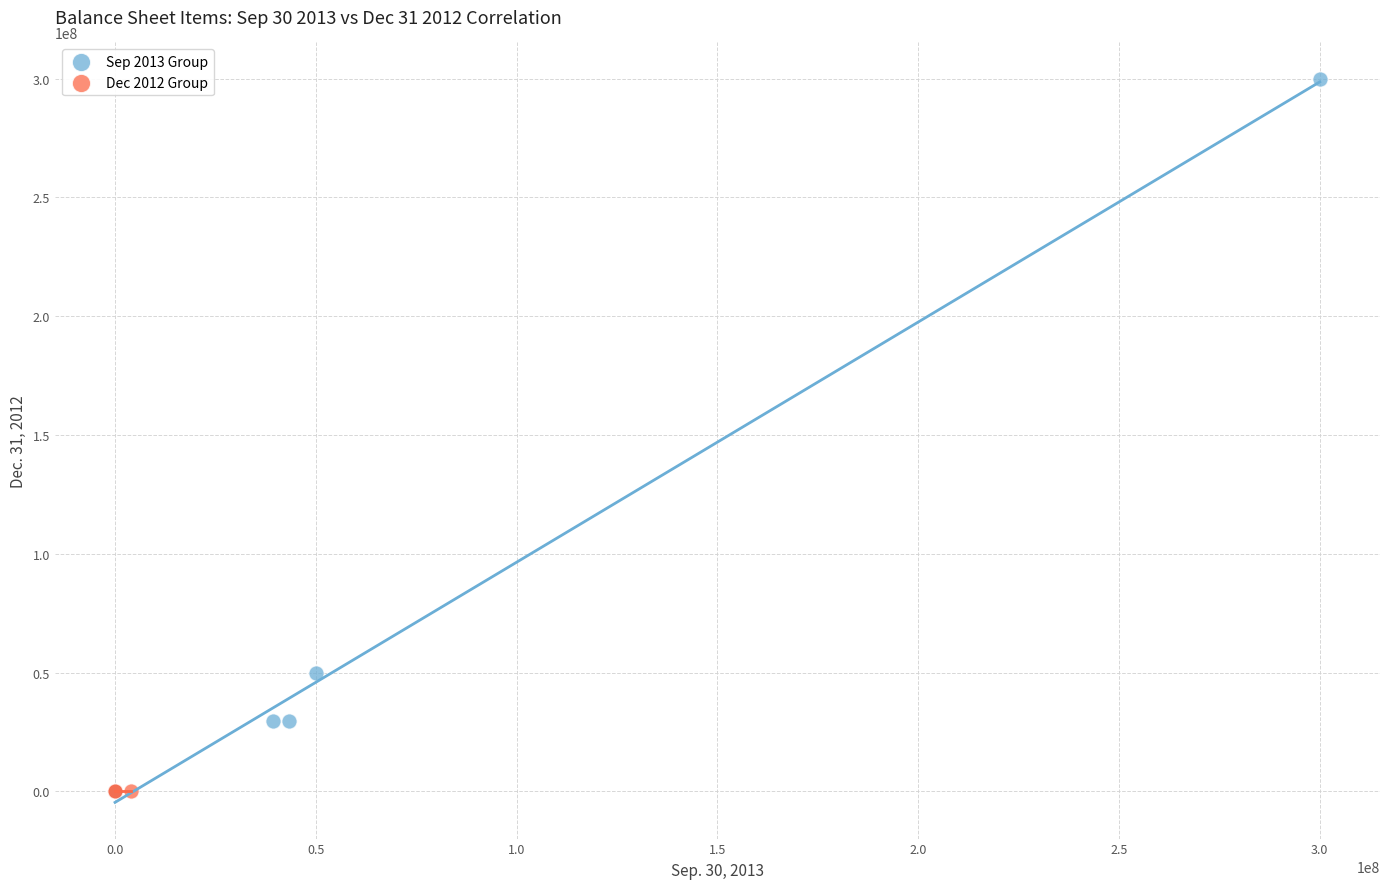

Which series reaches the maximum Y coordinate?

Sep 2013 Group